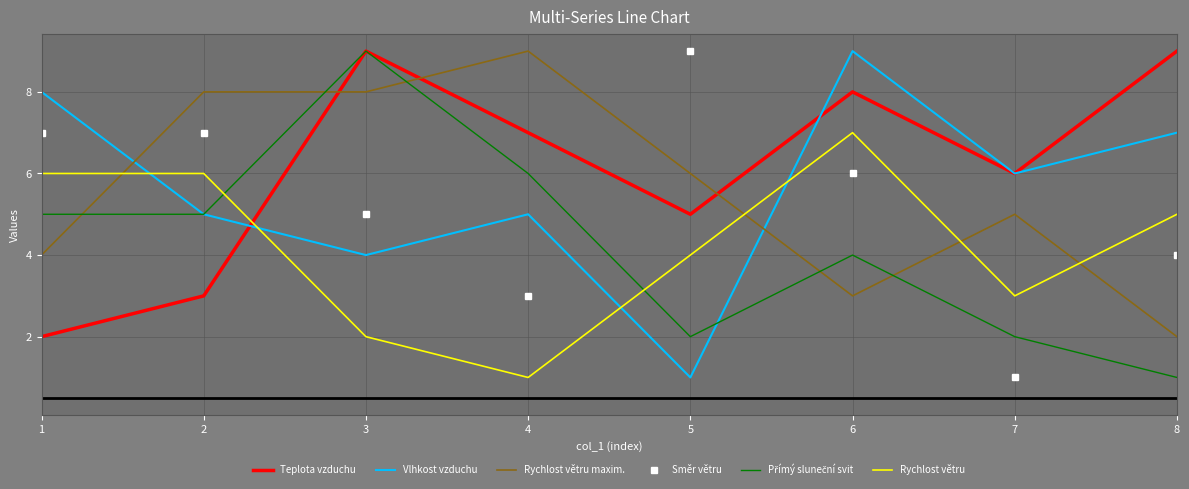

Which category has the highest value in the Rychlost větru maxim. series?

4